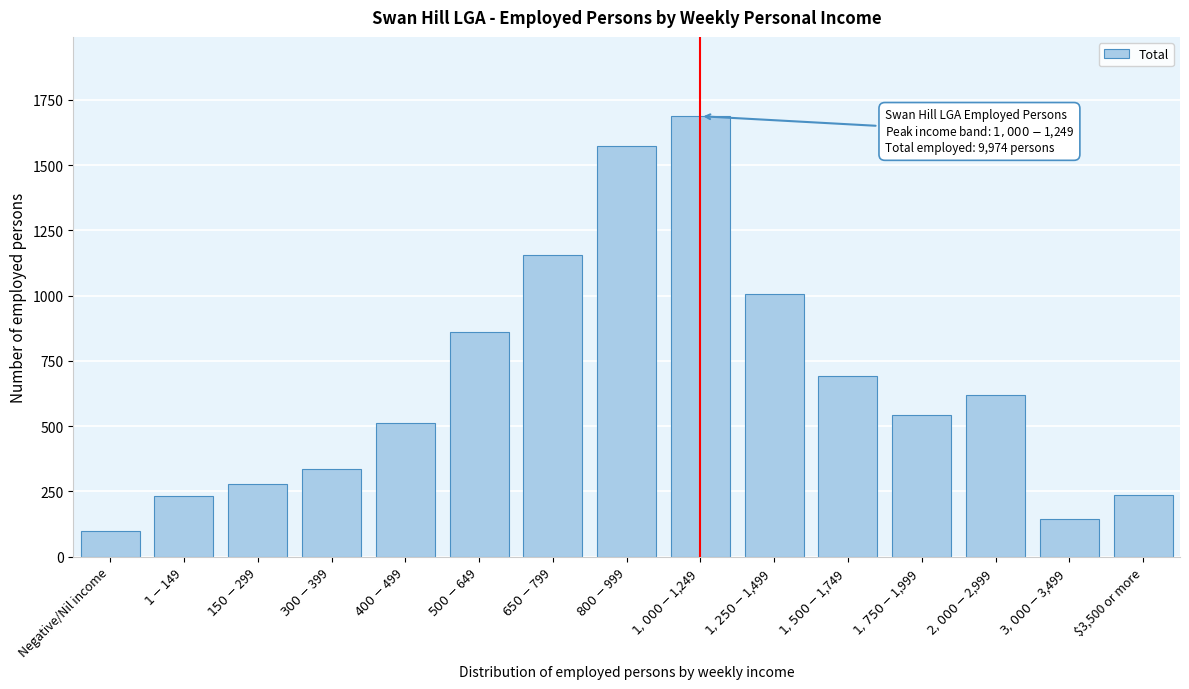

What is the maximum value shown in the chart?

1687